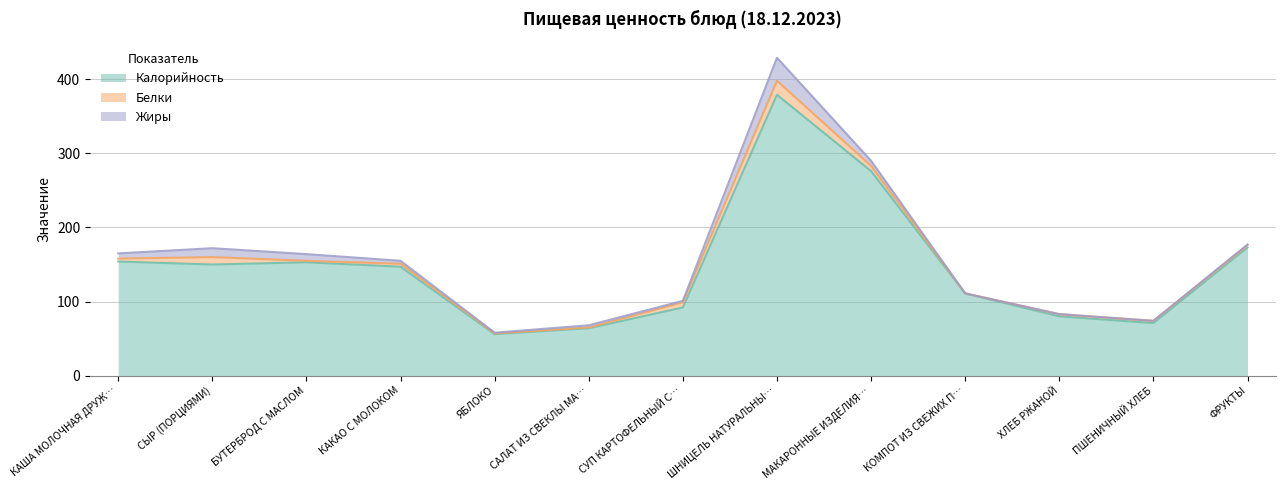

What are all the series names shown in the legend?

Калорийность, Белки, Жиры